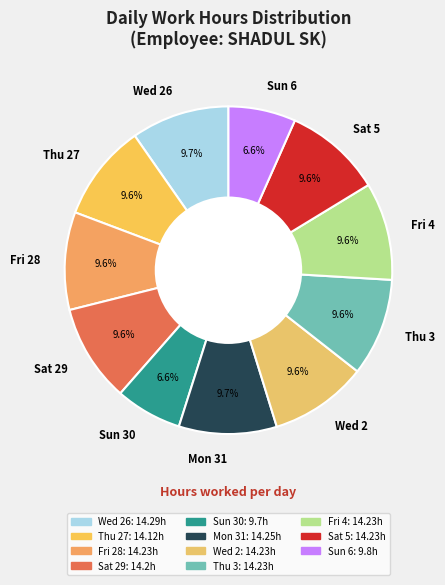

What percentage is the Sun 6 slice, to the nearest percent?

7%